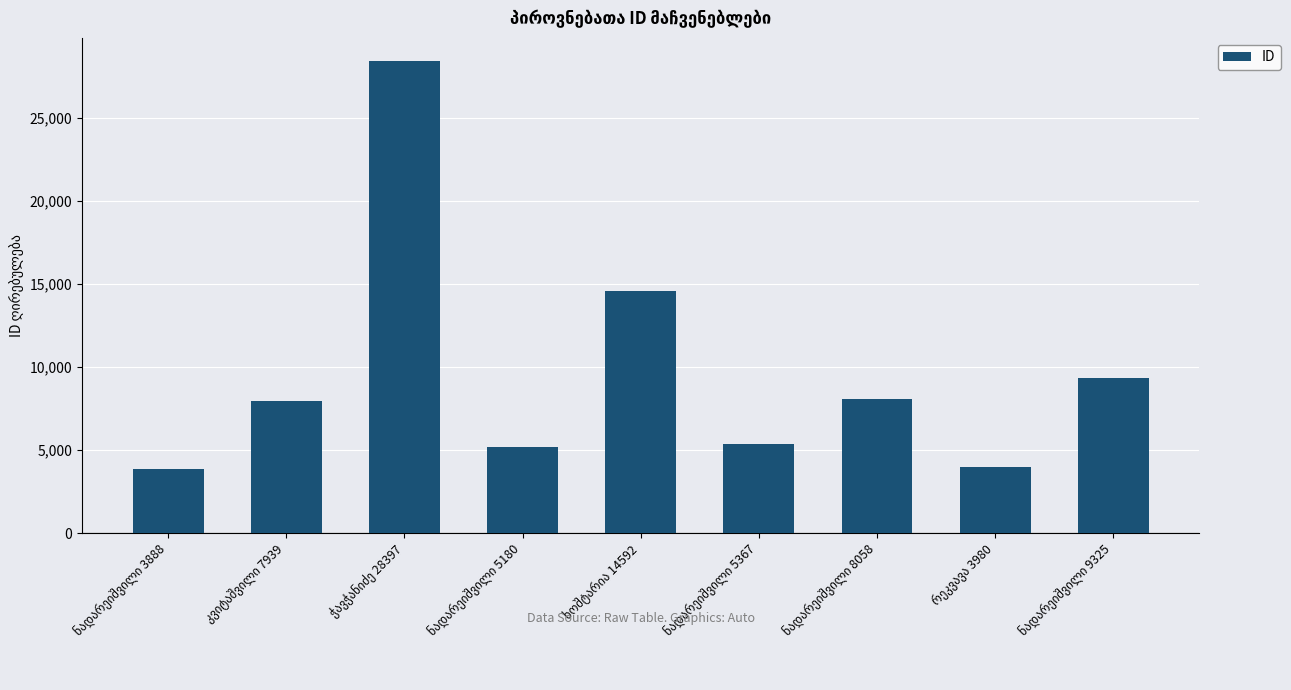

What is the value of the 9th bar from the left?

9325